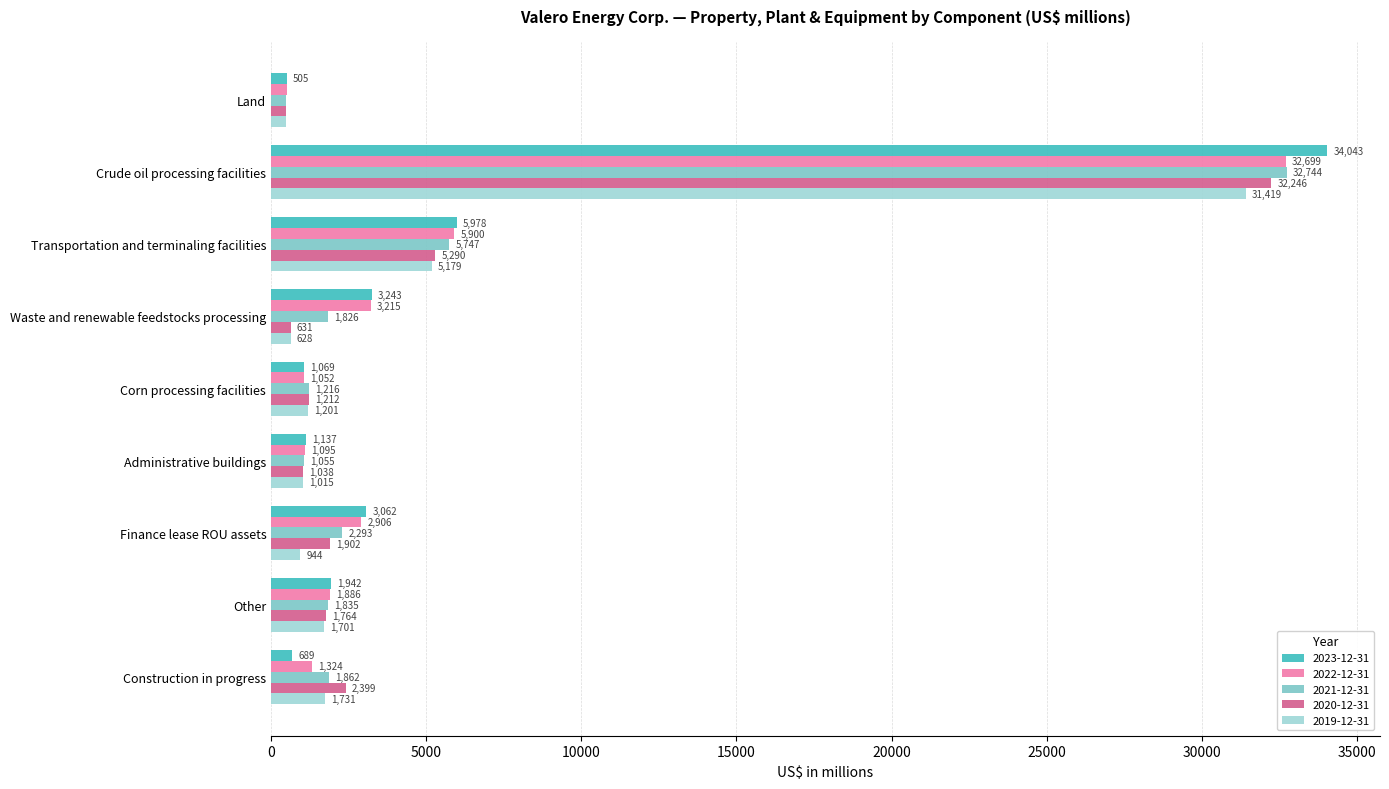

What is the sum of all 2023-12-31 values?

51668